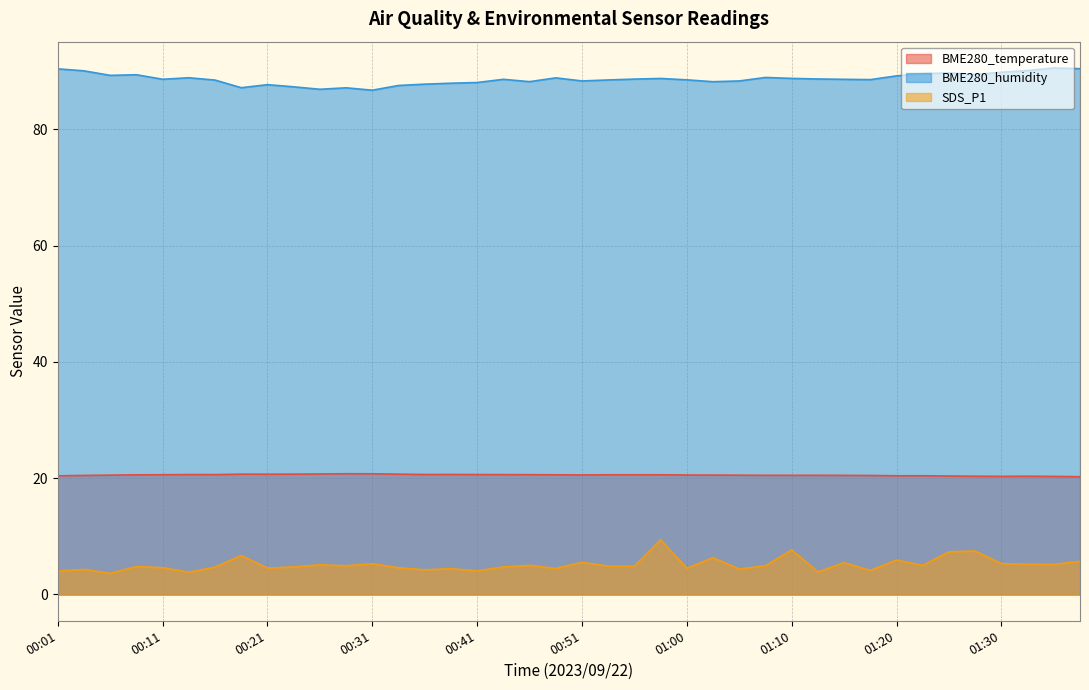

How many interior local peaks does the BME280_temperature series have?

5